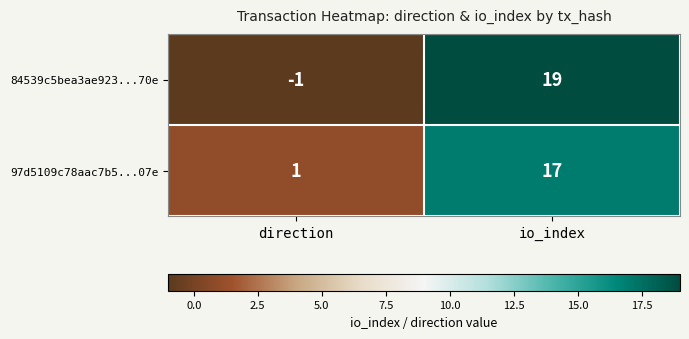

The 97d5109c78aac7b5...07e series shows 1 at direction. True or false?

True